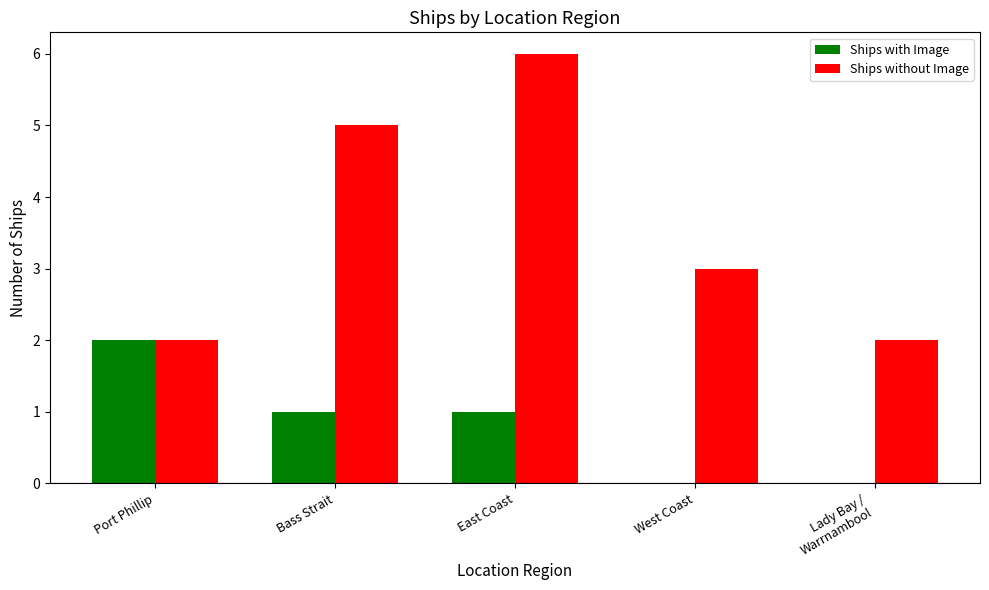

Is the value of Ships with Image at East Coast greater than the value of Ships without Image at Lady Bay /
Warrnambool?

No